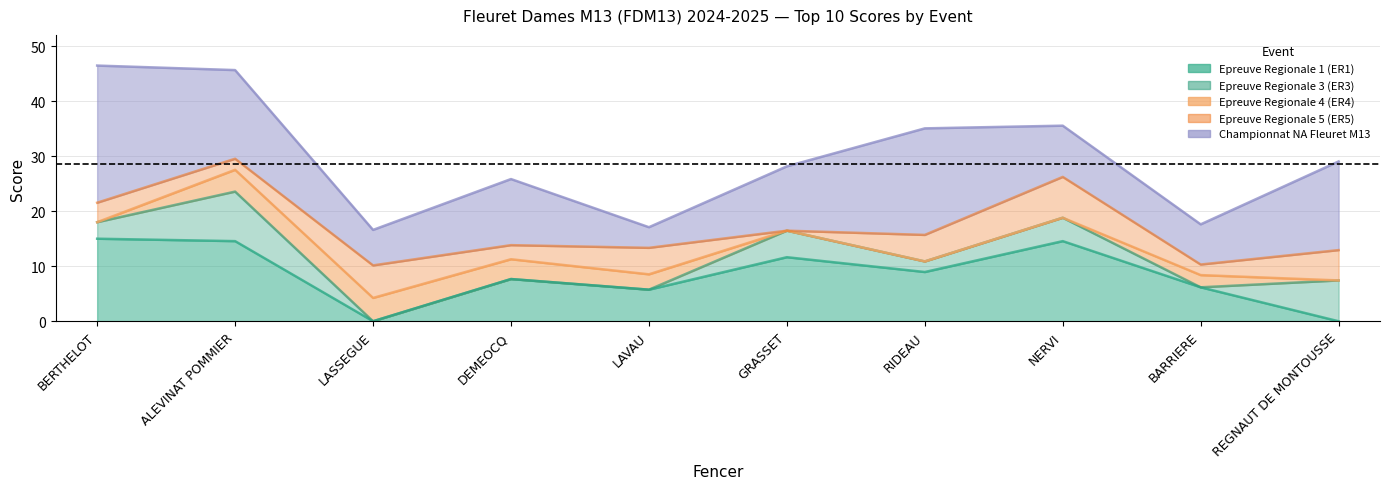

True or false: Epreuve Regionale 4 (ER4) has a value of -1.9 at GRASSET.

False